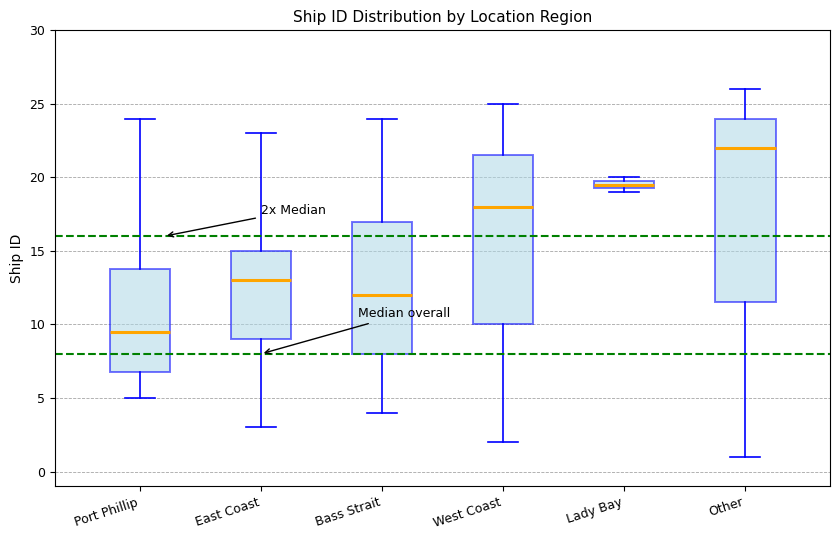

Where is the lower edge of the box for Bass Strait on the y-axis? The values are not printed on the chart, so give them approximately, as read against the axis.

8.0